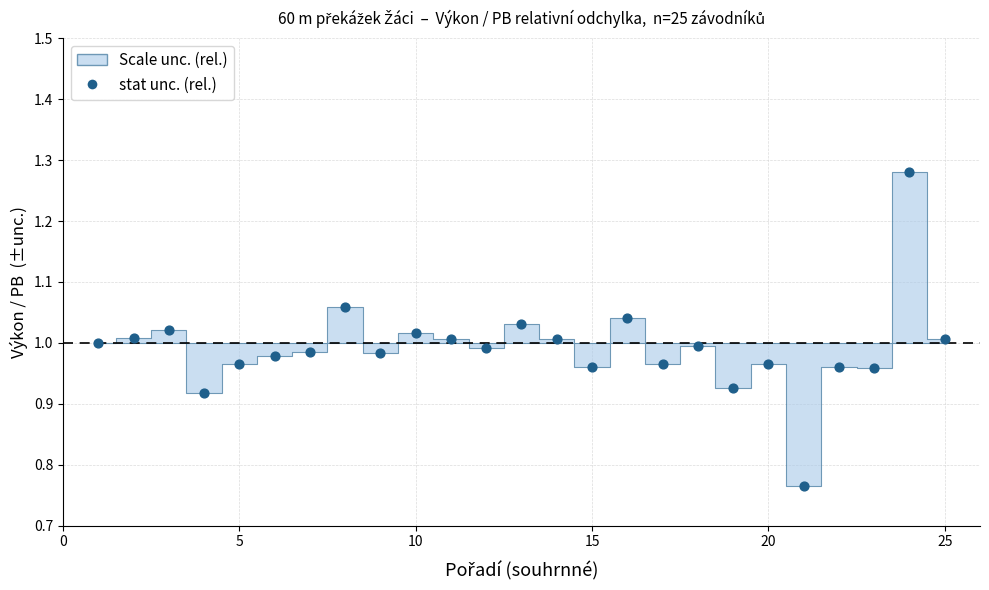

What is the range of X values (max minus min)?

24.0